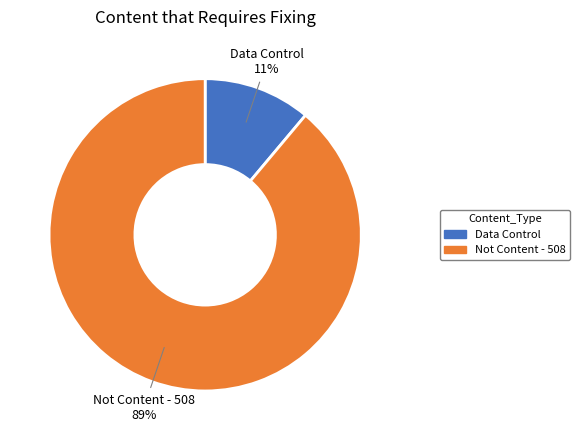

To the nearest percent, what is the difference between the Data Control and Not Content - 508 slice percentages?

78%